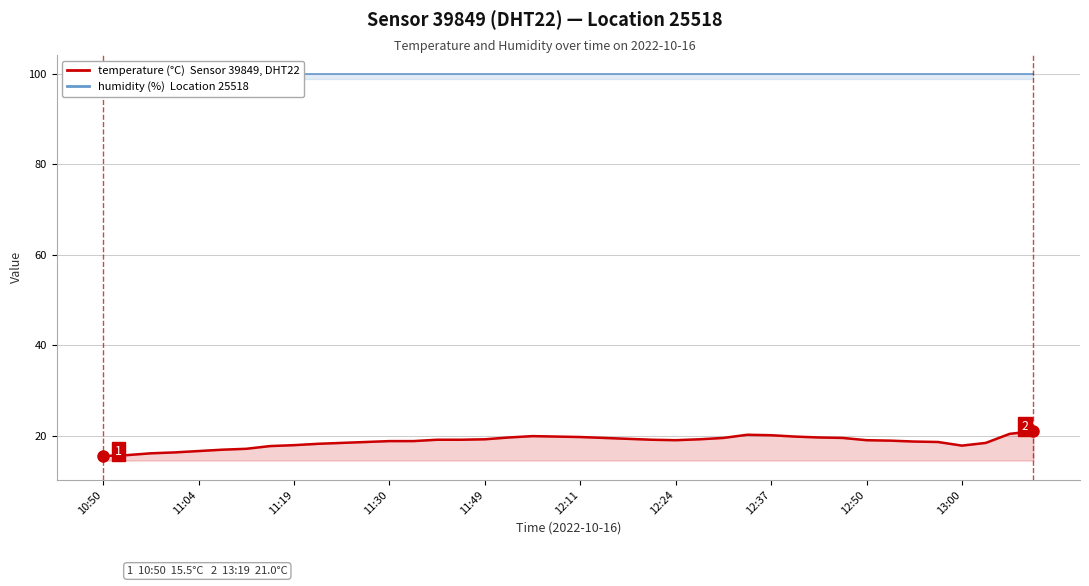

True or false: temperature and humidity intersect in this chart.

False